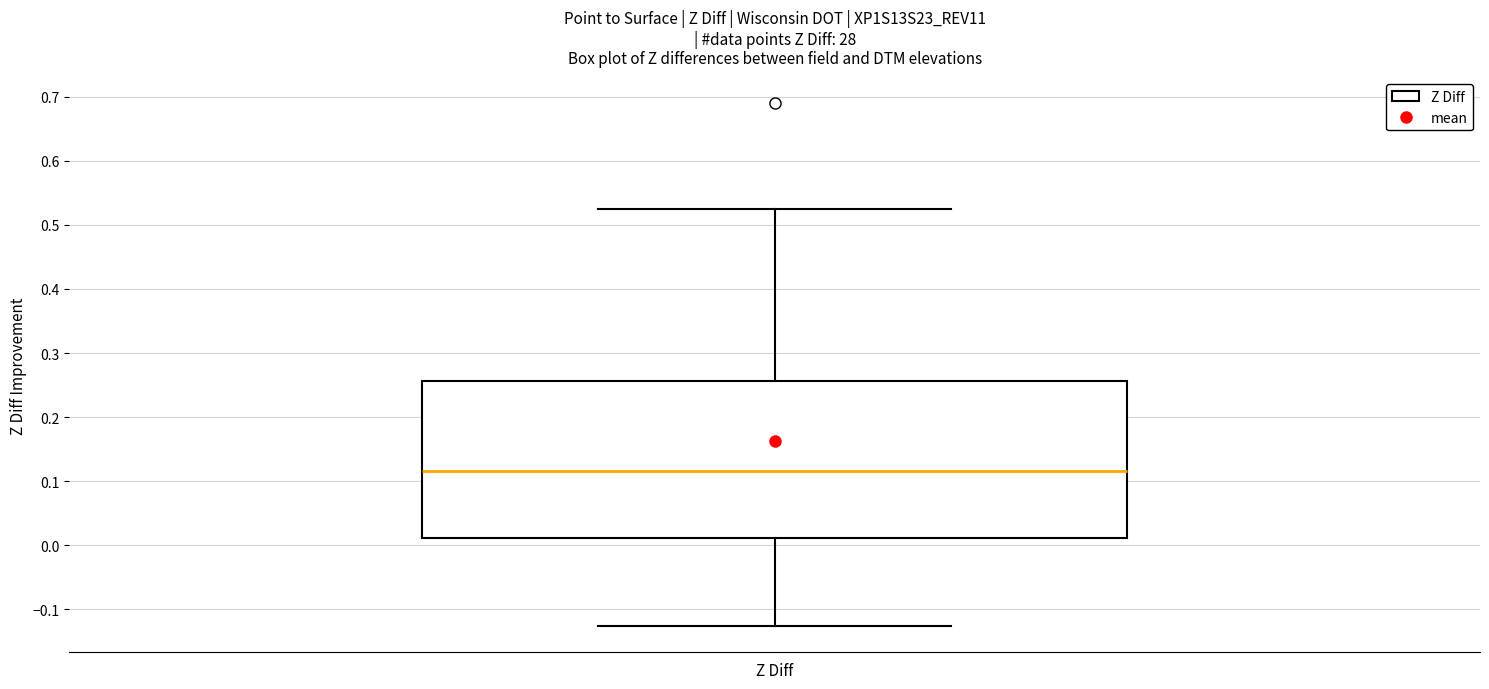

Read this box plot against the y-axis: the position of the median line, the range covered by the box, and the ends of both whiskers. The values are not printed on the chart, so give them approximately, as read against the axis.

median 0.12, box 0.01 to 0.26, whiskers -0.13 to 0.53